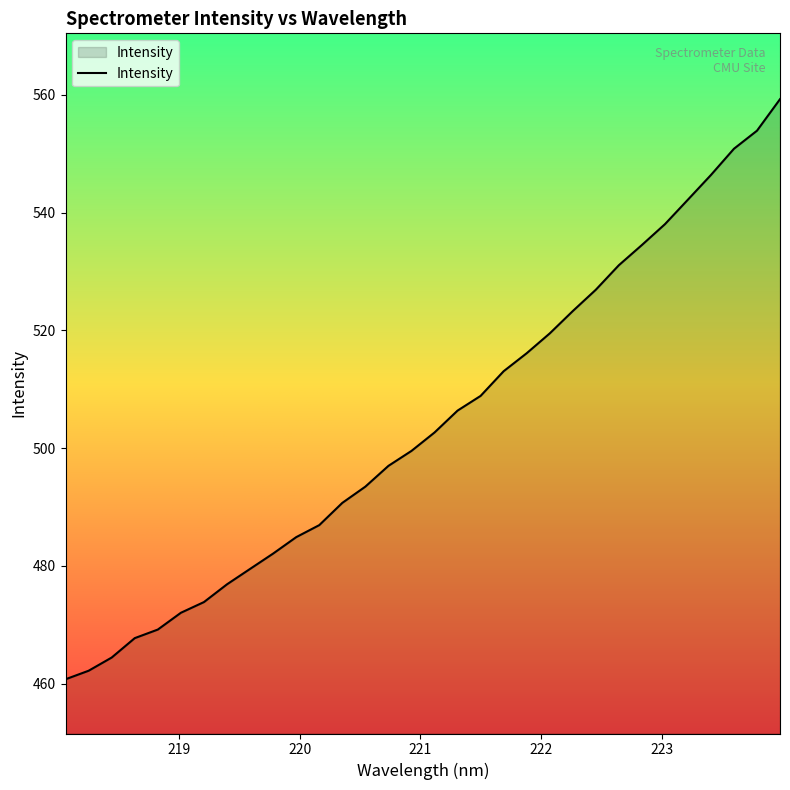

What is the smallest value displayed?

460.7